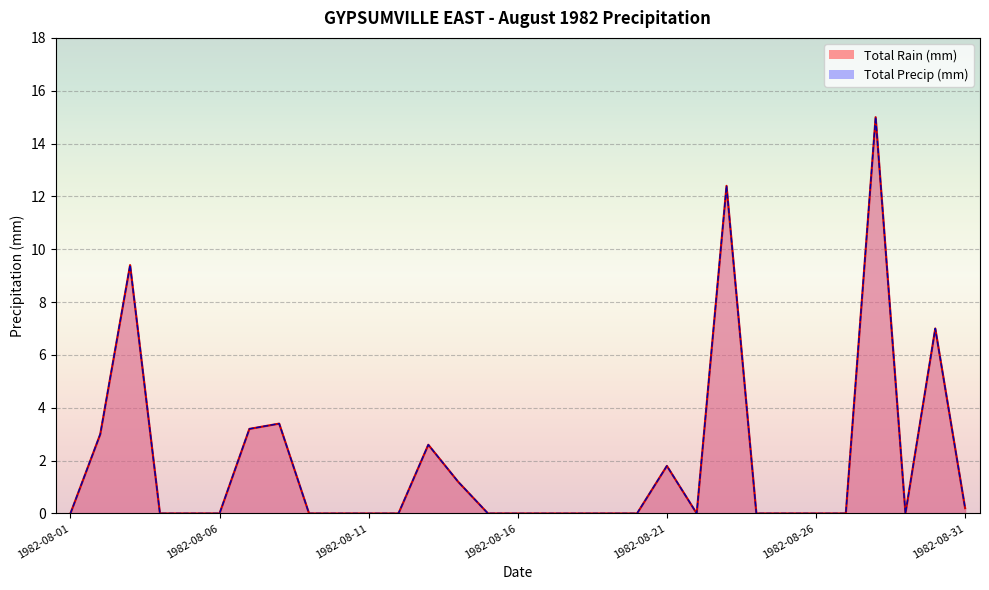

At which category is the sum across all series the highest?

1982-08-28